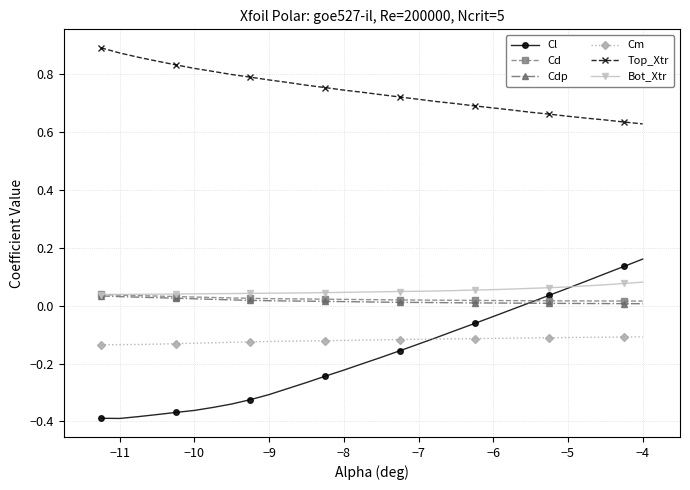

Which series has the largest total across all categories?

Top_Xtr